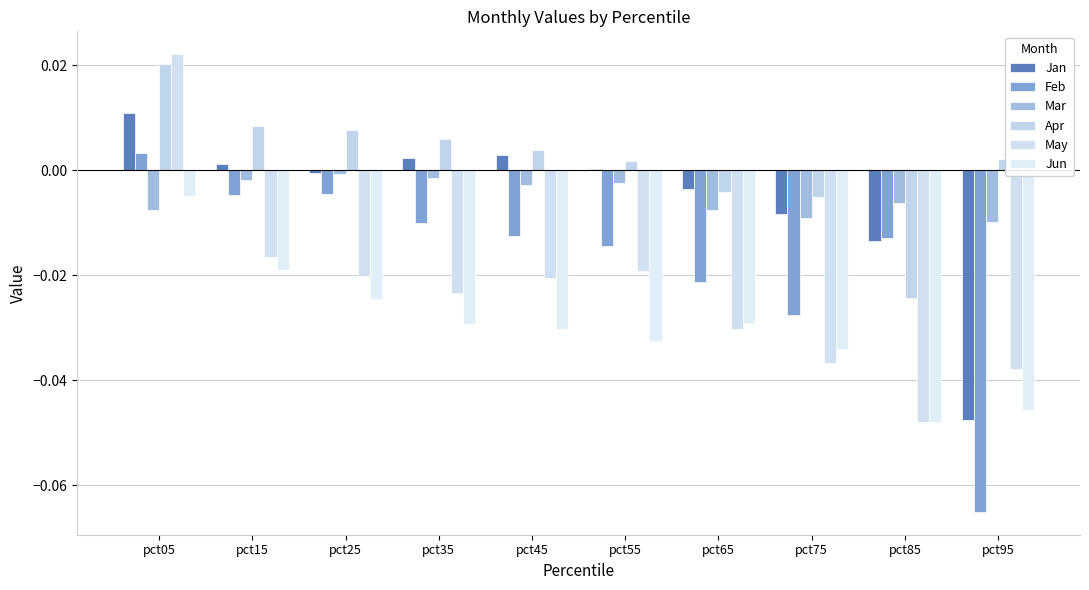

How many series are shown in this chart?

6